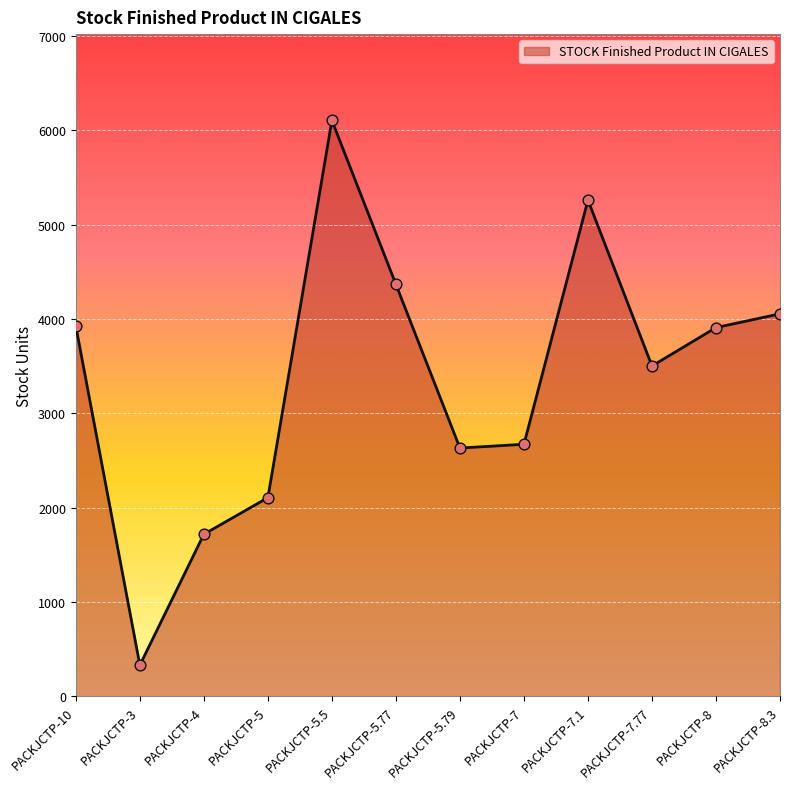

What is the change in value from PACKJCTP-5.77 to PACKJCTP-5.79?

-1735